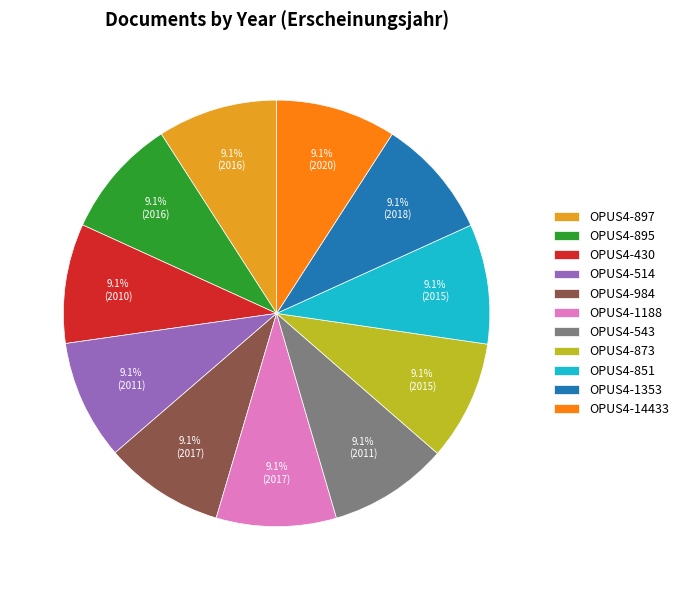

To the nearest percent, what is the combined percentage of OPUS4-873 and OPUS4-14433?

18%